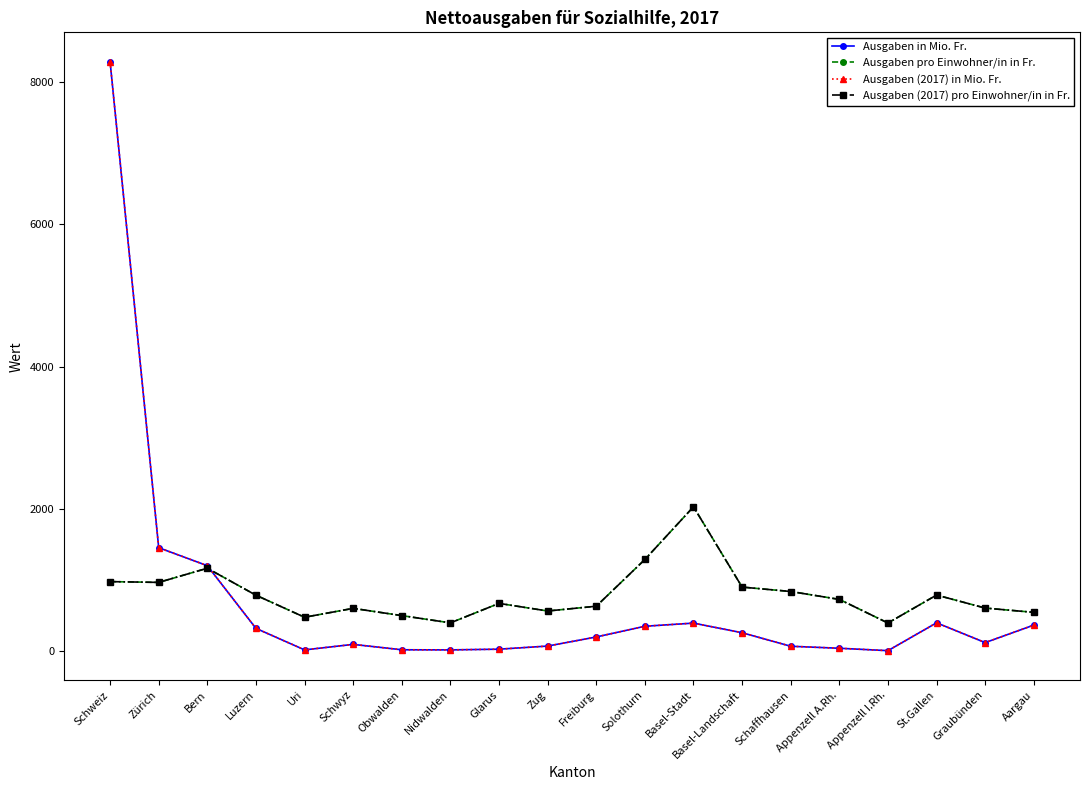

In Ausgaben (2017) pro Einwohner/in in Fr., how many points are lower than both neighbors (excluding endpoints)?

5